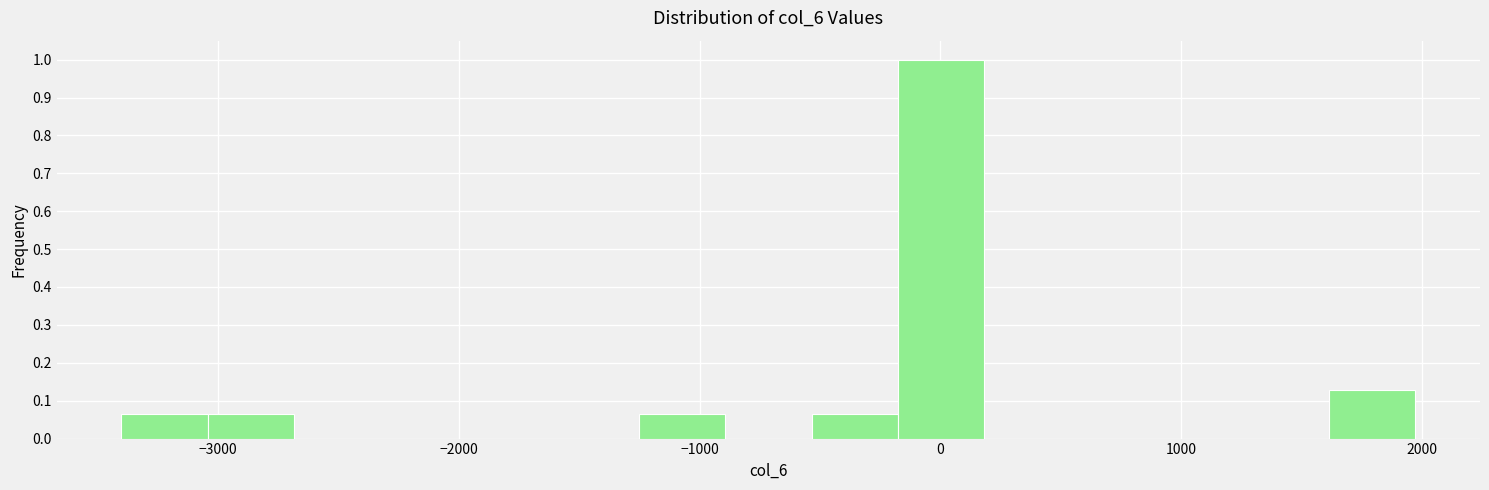

Read against the x-axis, roughly where is the centre of the tallest bar?

0